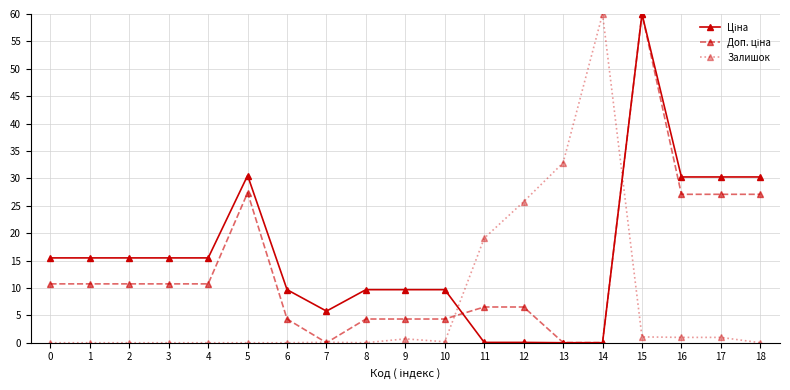

True or false: Залишок has a value of 32.8 at 13.

True